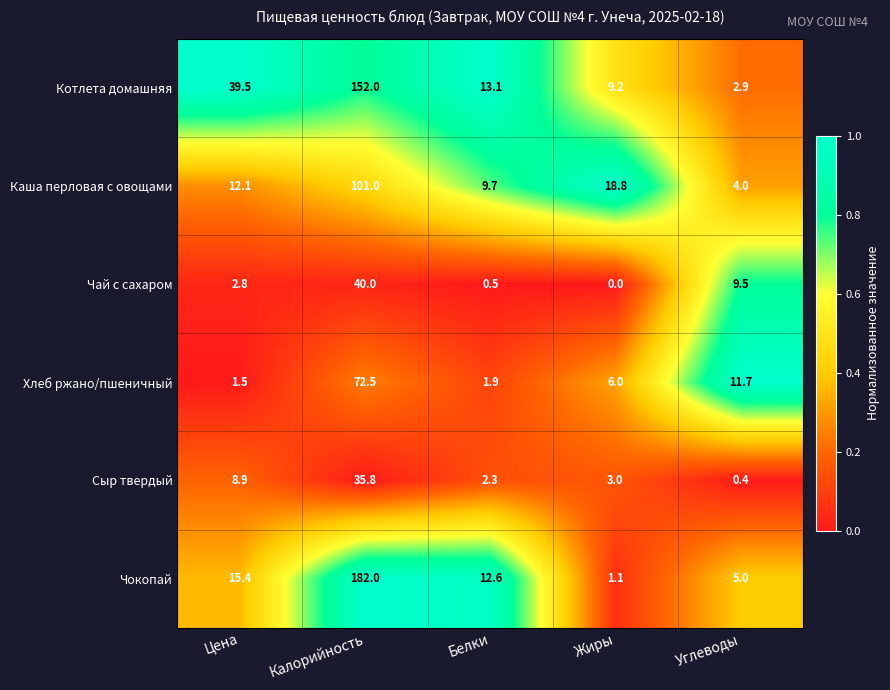

List the series in order of their peak value, highest first.

Чокопай, Котлета домашняя, Каша перловая с овощами, Хлеб ржано/пшеничный, Чай с сахаром, Сыр твердый